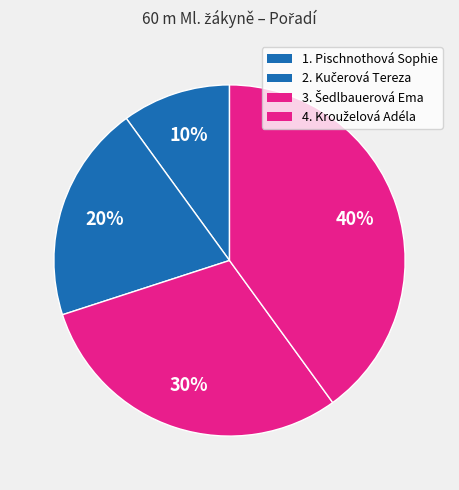

To the nearest percent, what is the average slice percentage?

25%